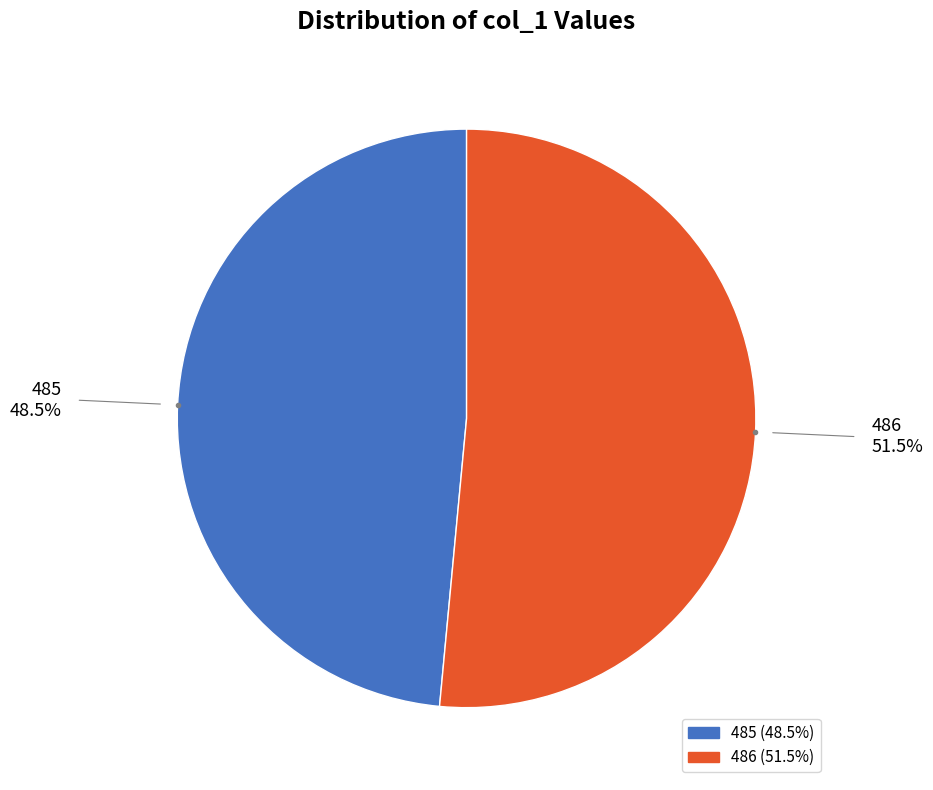

Is there a majority slice in this chart?

Yes